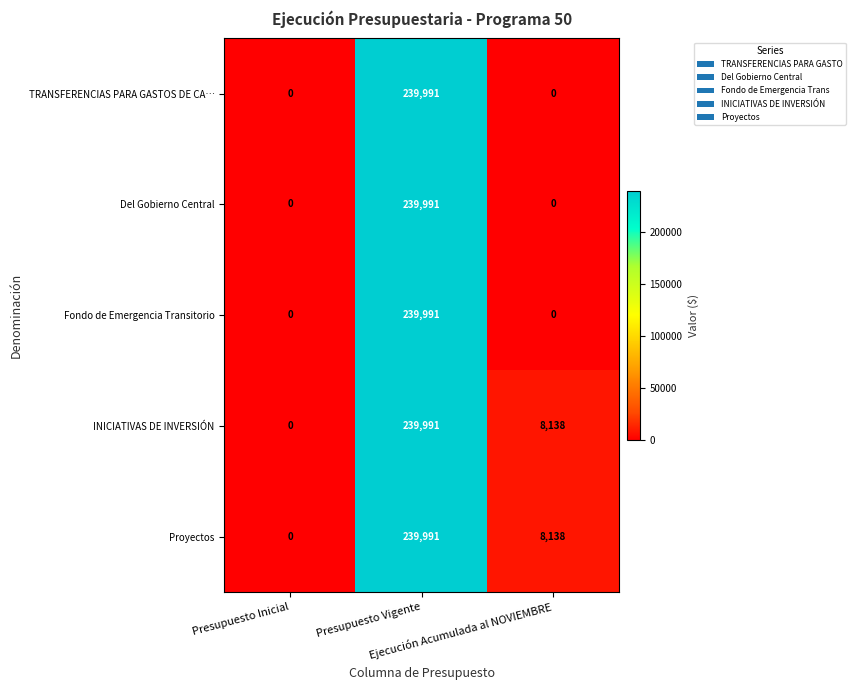

What is the difference between the maximum and minimum values in the TRANSFERENCIAS PARA GASTOS DE CA… series?

239991